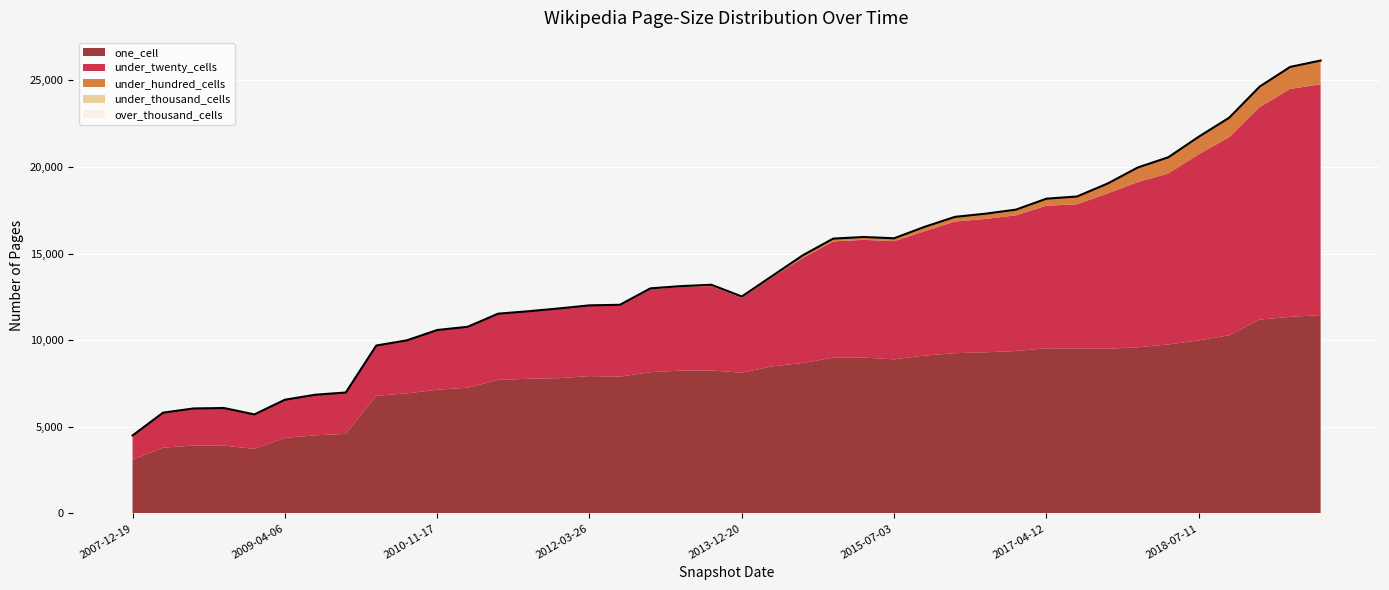

How many categories are shown in the chart?

40